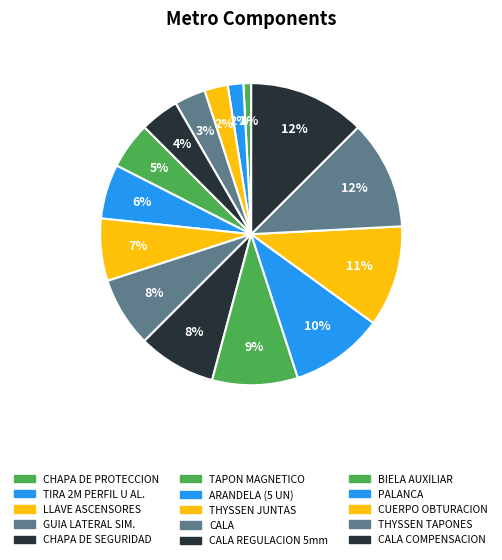

Which slice is the smallest?

CHAPA DE PROTECCION